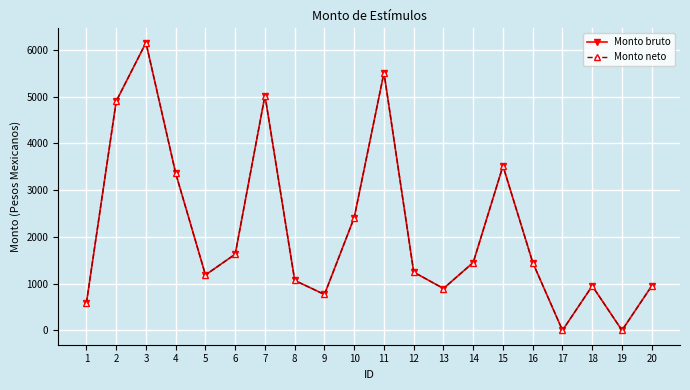

Is it true that Monto neto equals 1184.2 at 5?

True